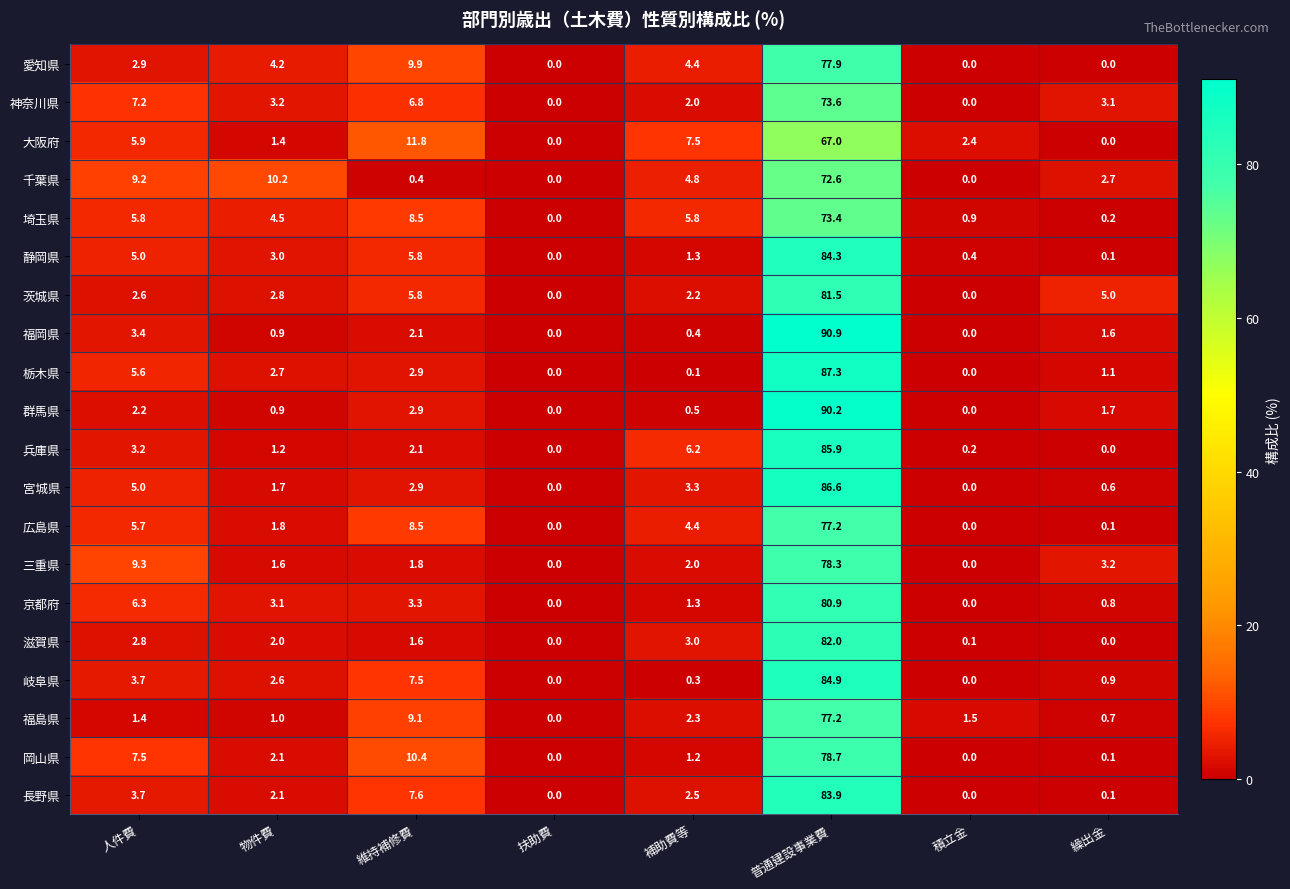

Where is 福岡県 nearest to the value 45?

人件費